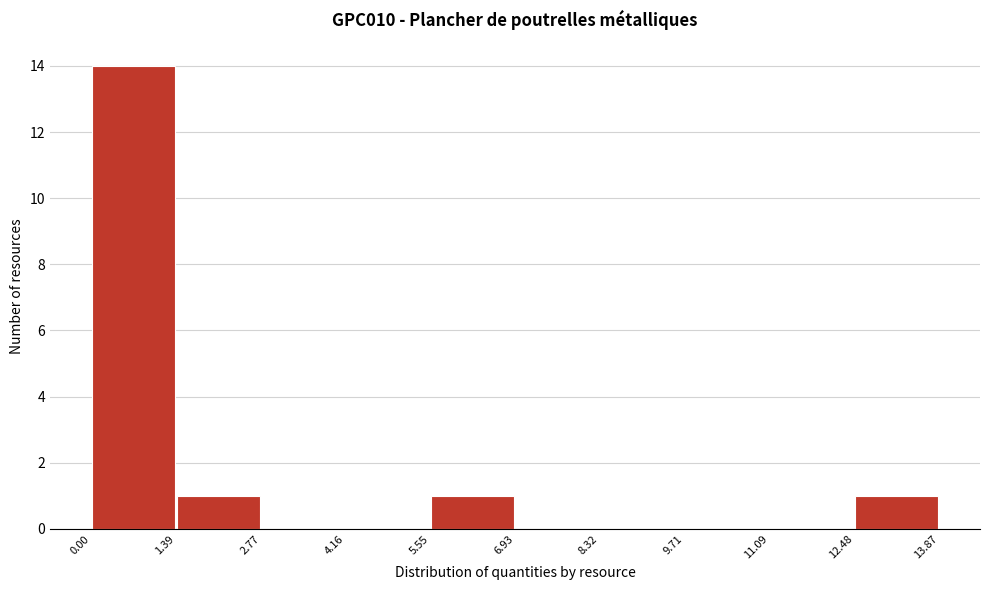

Reading left to right, transcribe this chart: for each bar, give the range it covers on the x-axis and its height. The values are not printed on the chart, so give them approximately, as read against the axis.

0.00 to 1.39: 14
1.39 to 2.77: 1
2.77 to 4.16: 0
4.16 to 5.55: 0
5.55 to 6.93: 1
6.93 to 8.32: 0
8.32 to 9.71: 0
9.71 to 11.09: 0
11.09 to 12.48: 0
12.48 to 13.87: 1